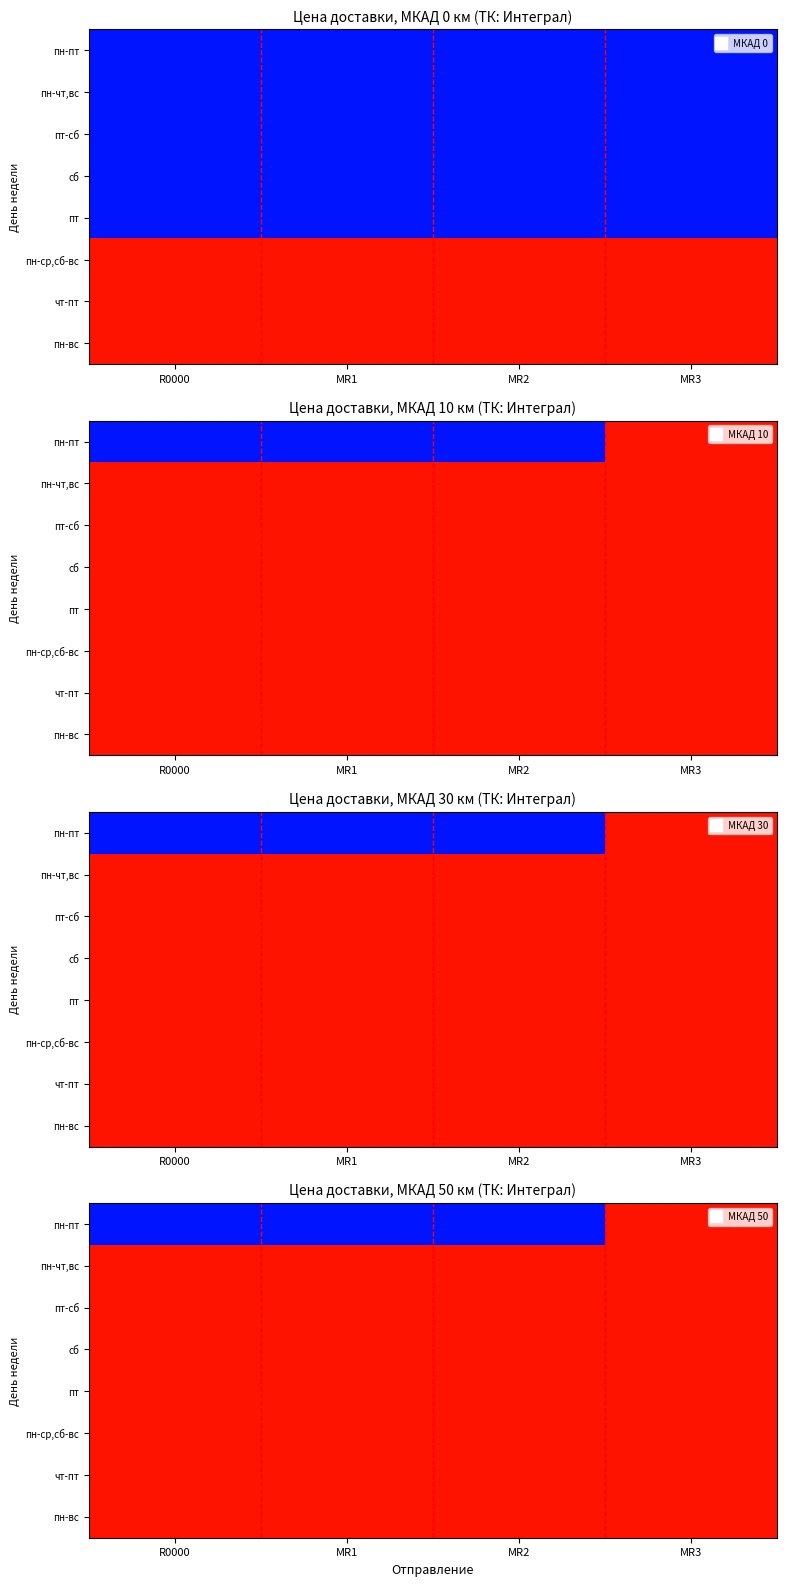

Which series changed the most between MR2 and MR3?

пн-пт